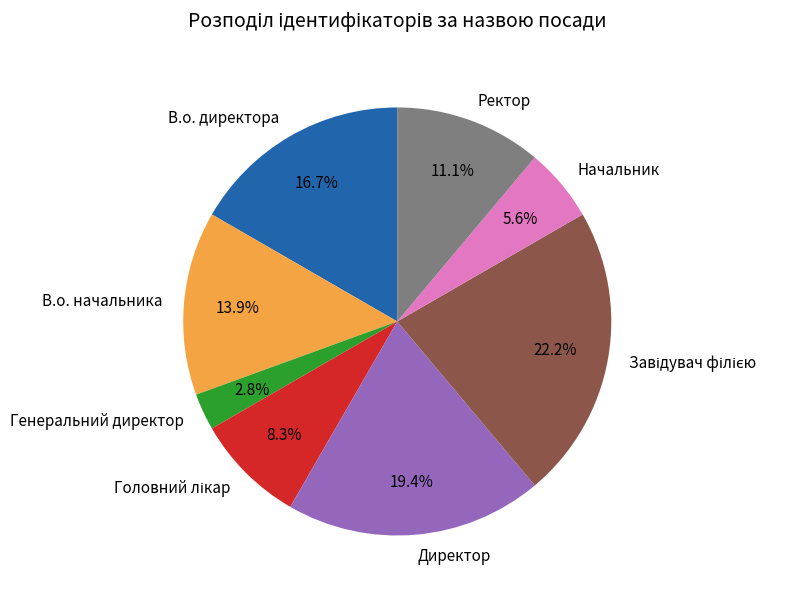

What percentage is the Генеральний директор slice, to the nearest percent?

3%